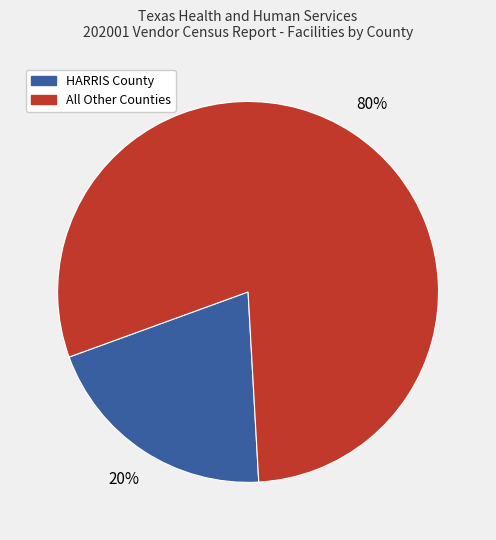

To the nearest percent, what is the combined percentage of HARRIS County and All Other Counties?

100%